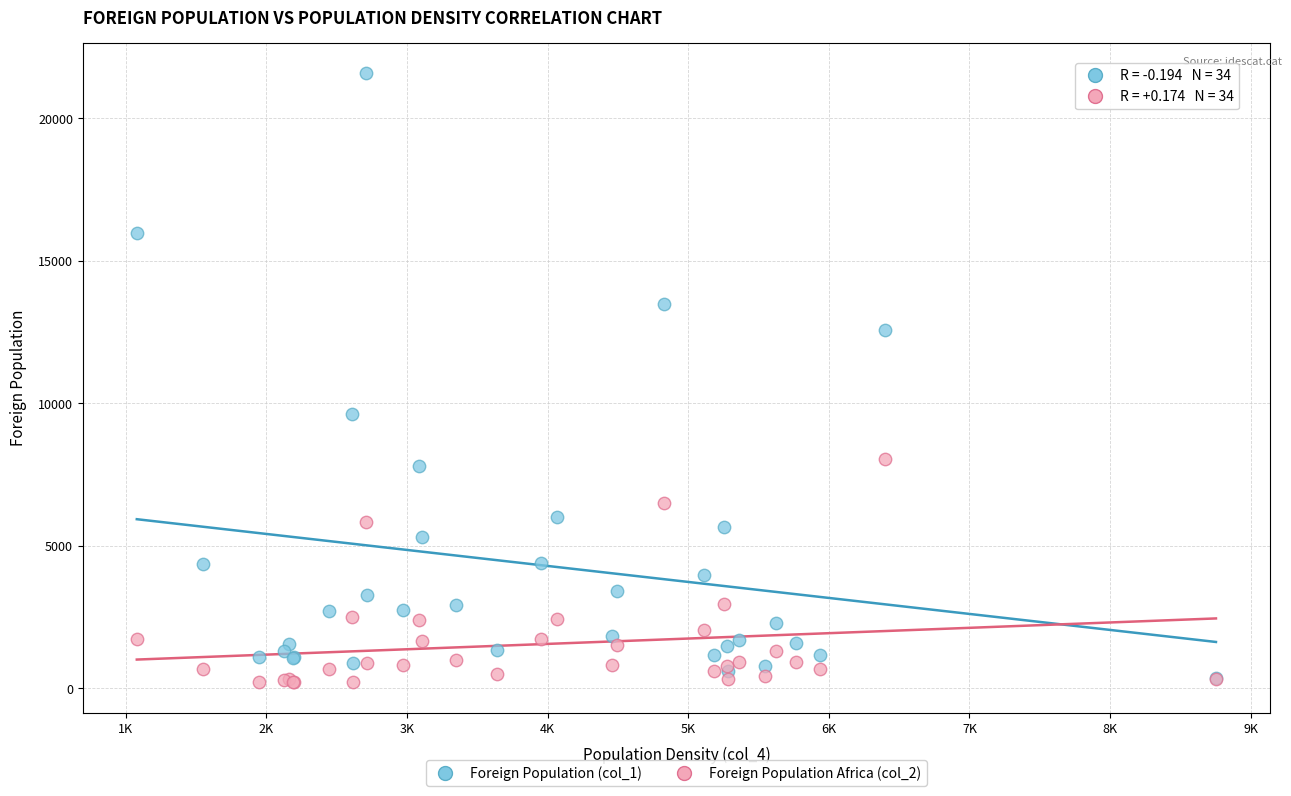

Across all series, what Y value is closest to 10897?

9637